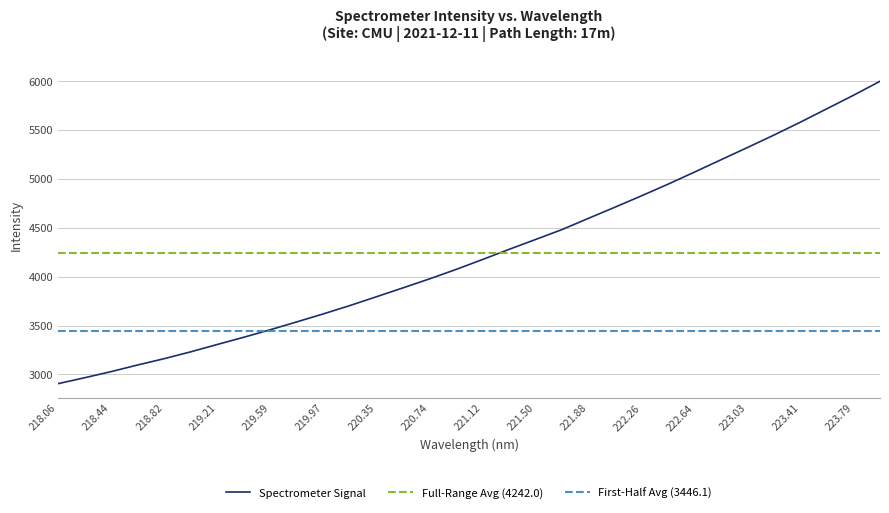

True or false: Spectrometer Signal has a value of 1780.5 at 218.44.

False